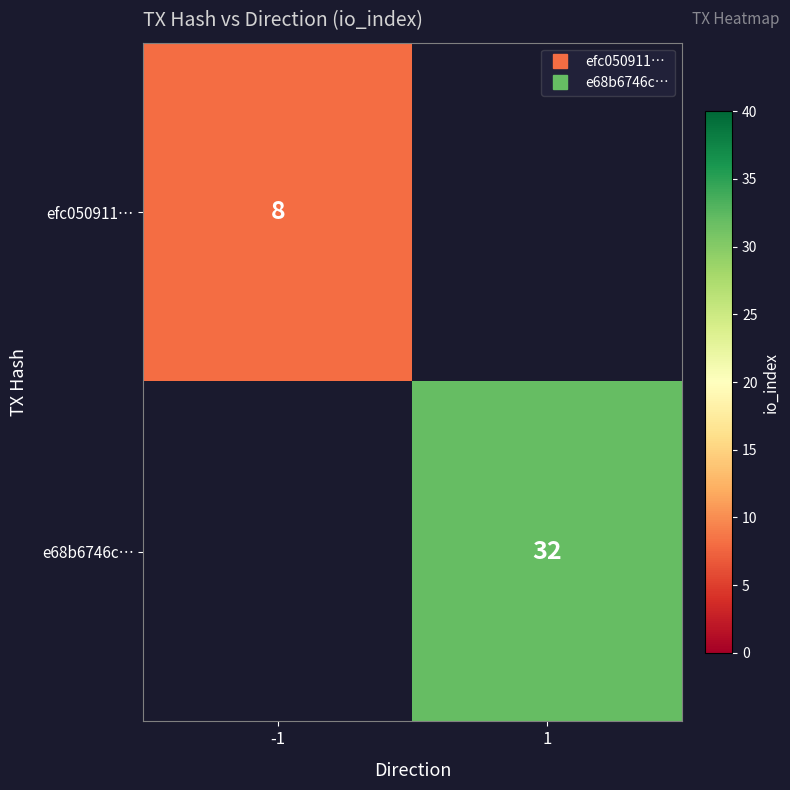

How many distinct data groups are displayed?

2